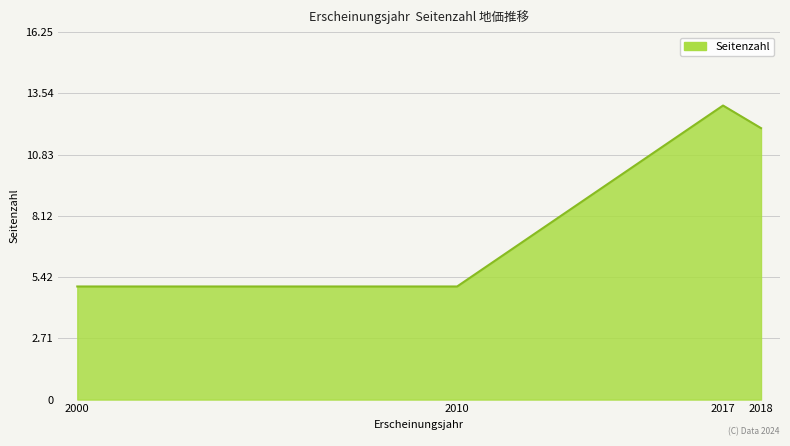

Where is the first local maximum?

2017